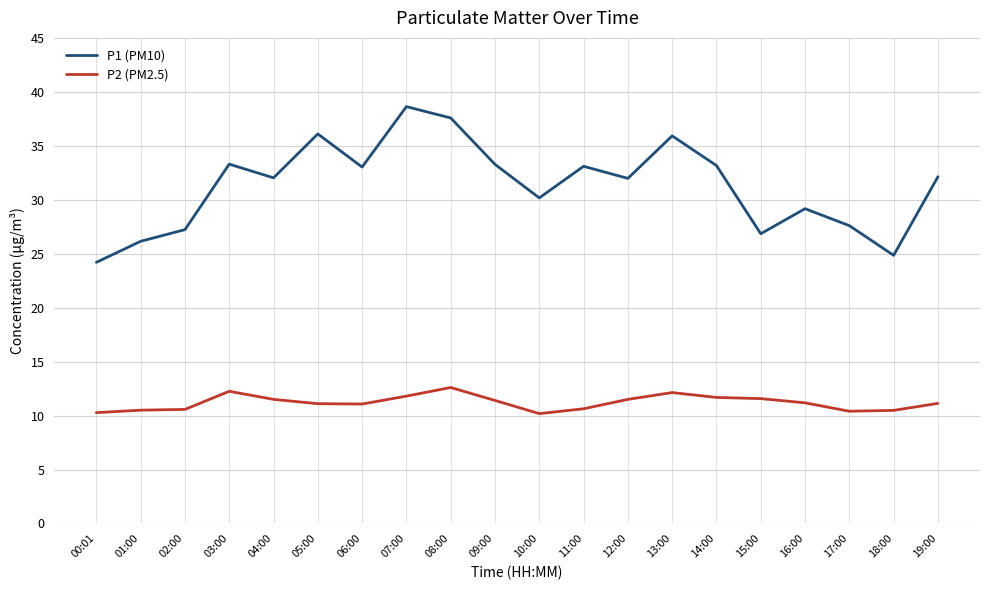

What position from the right is 01:00?

19